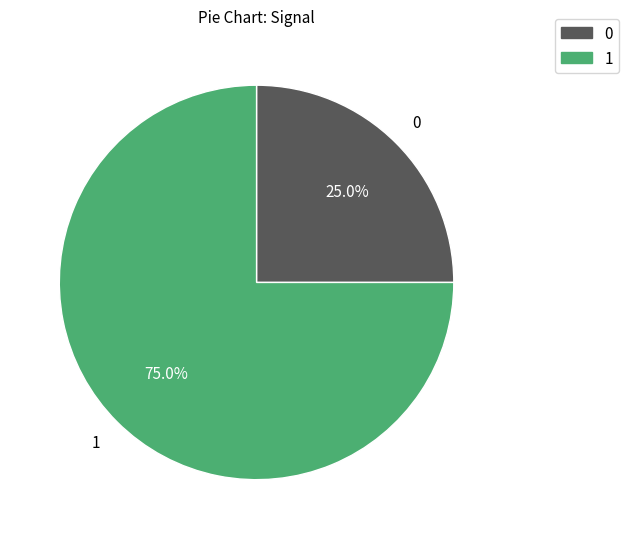

Count the number of slices in the pie.

2